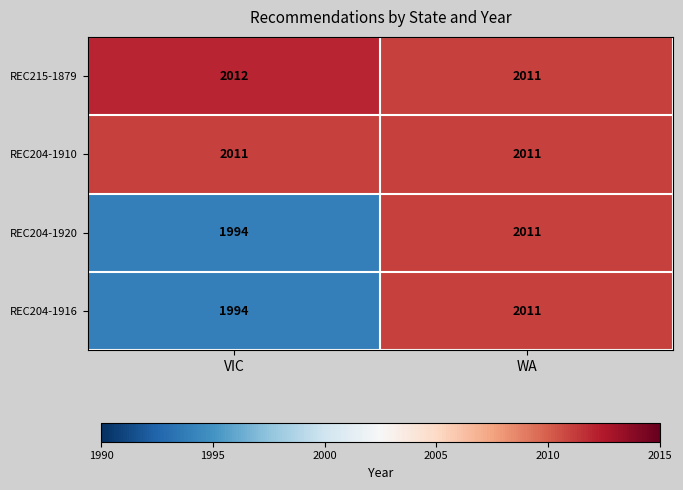

Reading right to left, transcribe all the data shown in this chart.

REC215-1879: WA=2011	VIC=2012
REC204-1910: WA=2011	VIC=2011
REC204-1920: WA=2011	VIC=1994
REC204-1916: WA=2011	VIC=1994